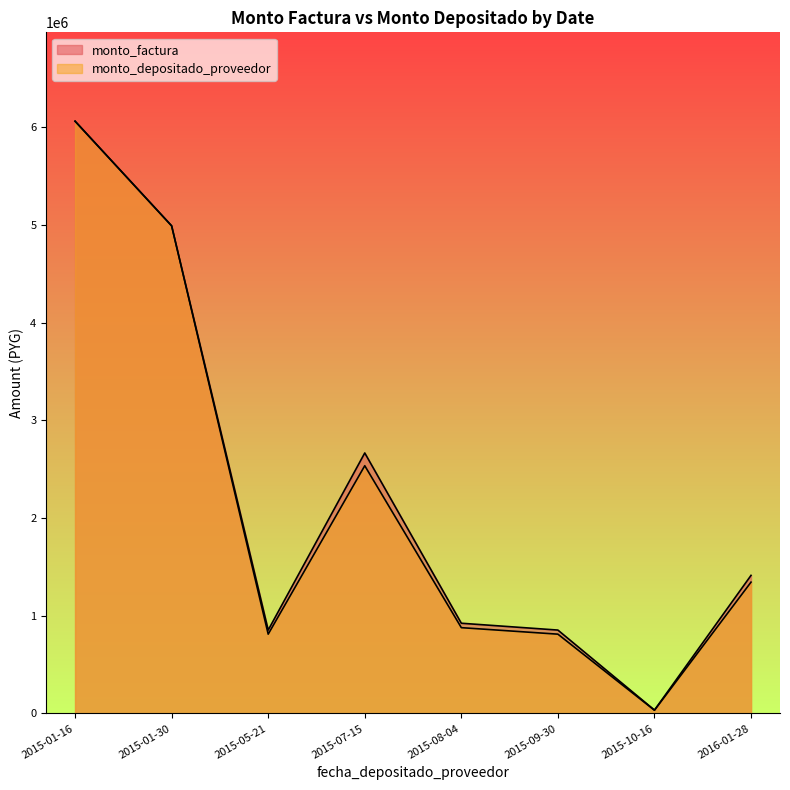

Count the number of categories in the chart.

8